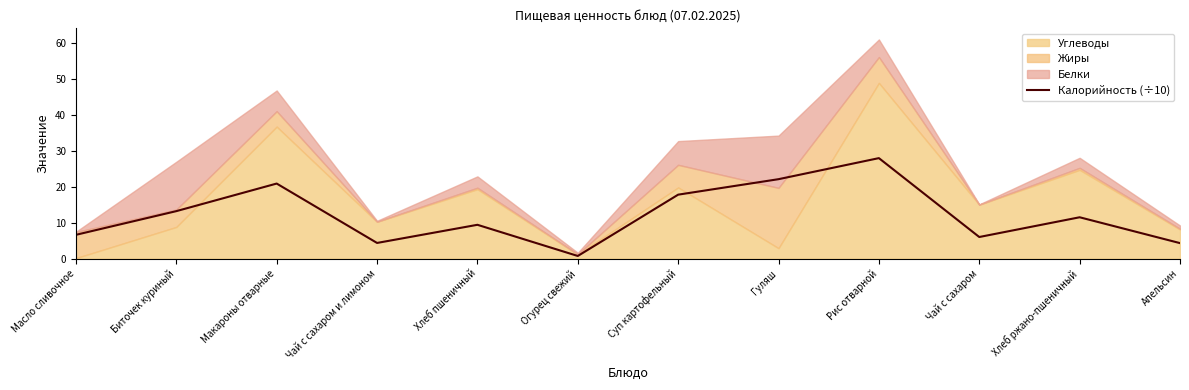

Is it true that Калорийность (÷10) equals 28.0 at Рис отварной?

True